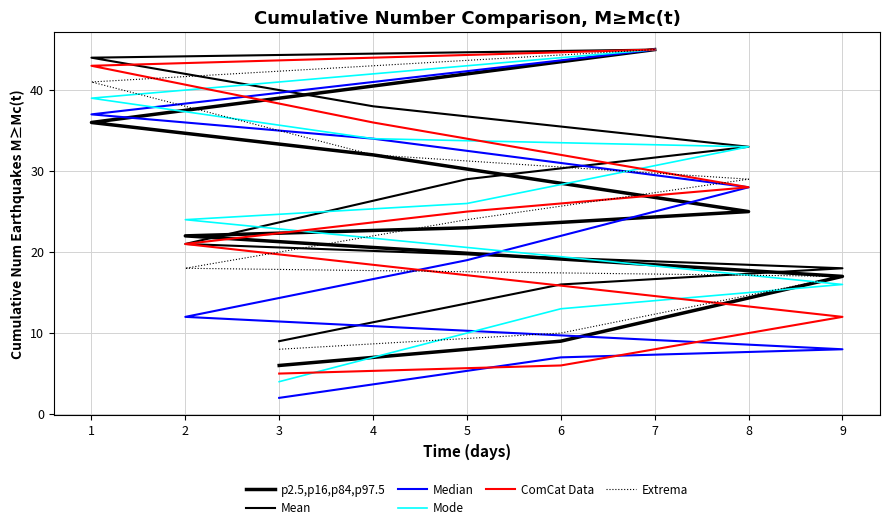

Is it true that Mean equals 16 at 4?

False